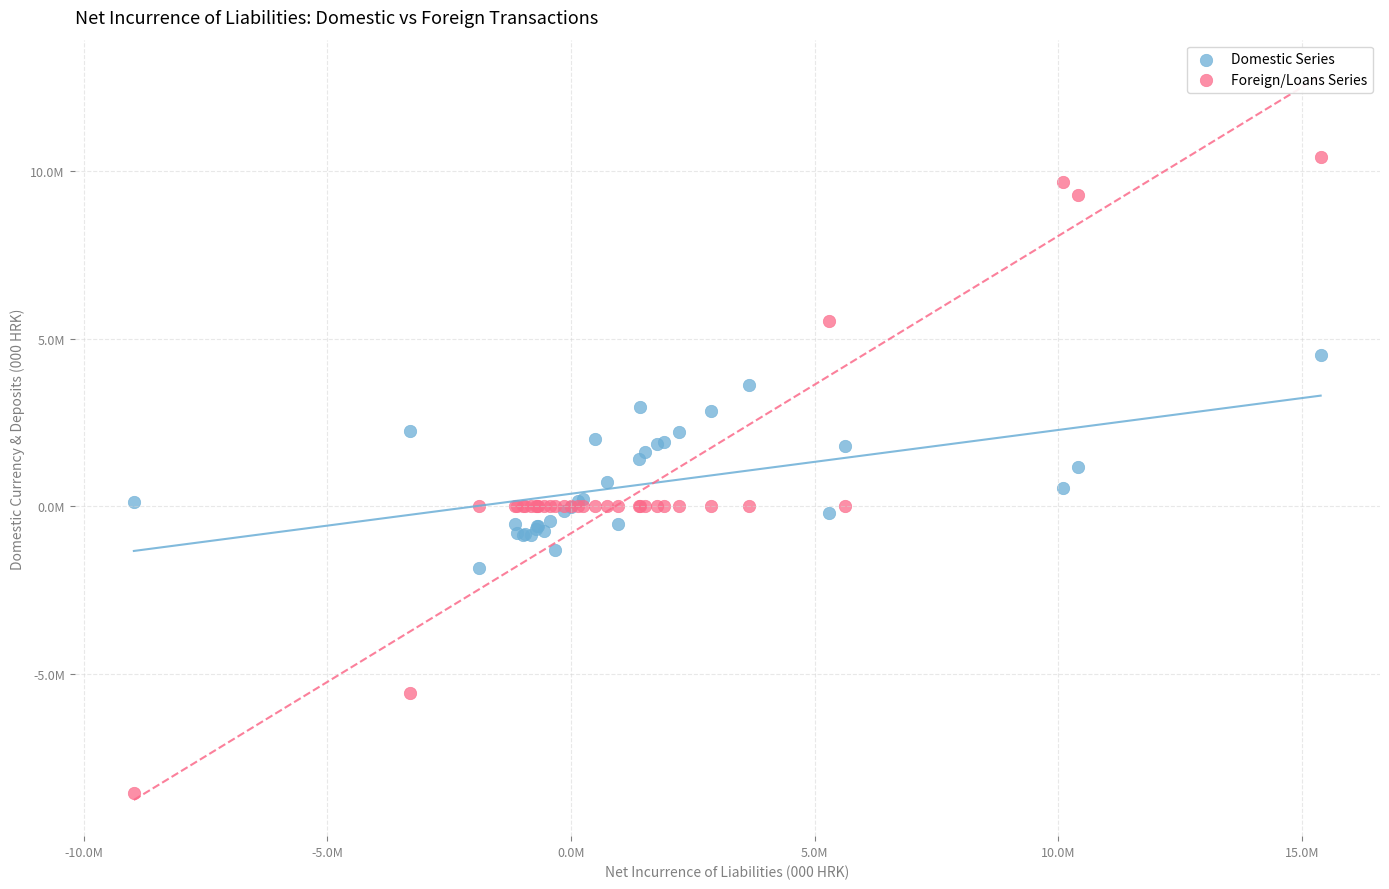

Which series has the largest Y range (max minus min)?

Foreign/Loans Series